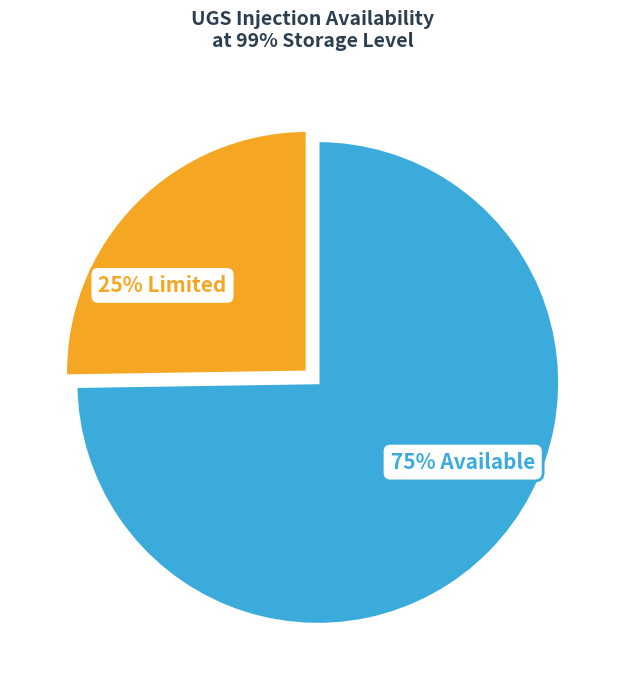

Does any single category account for the majority?

Yes